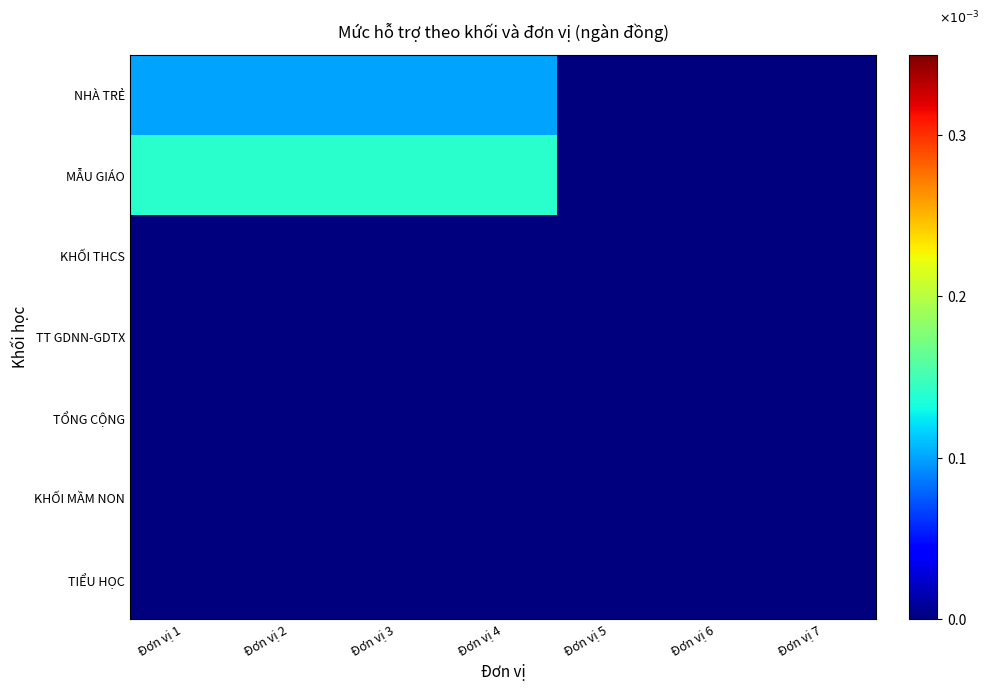

What is the greatest value displayed?

140